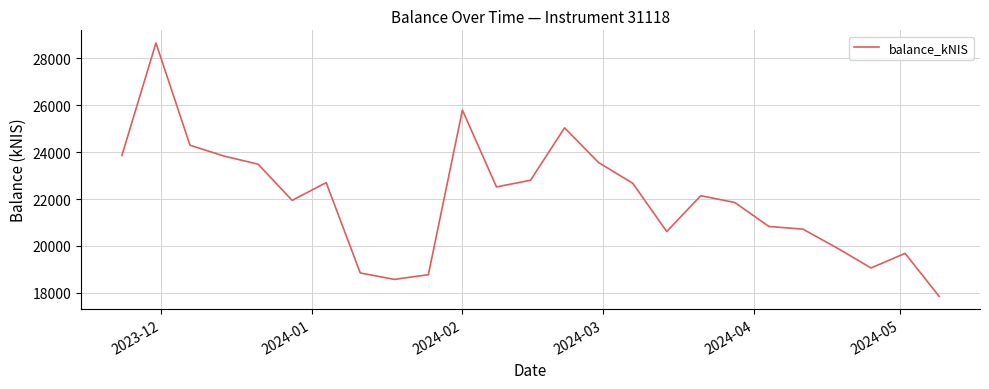

What is the difference between the maximum and minimum values?

10799.5